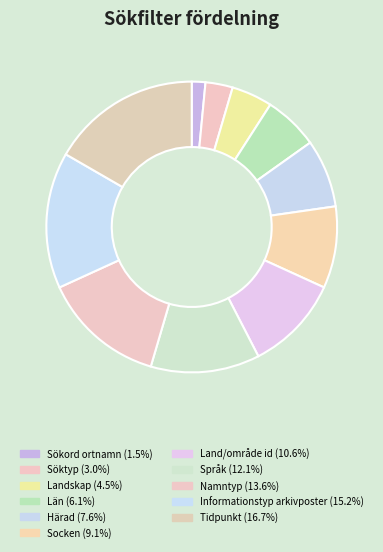

Count the number of slices in the pie.

11